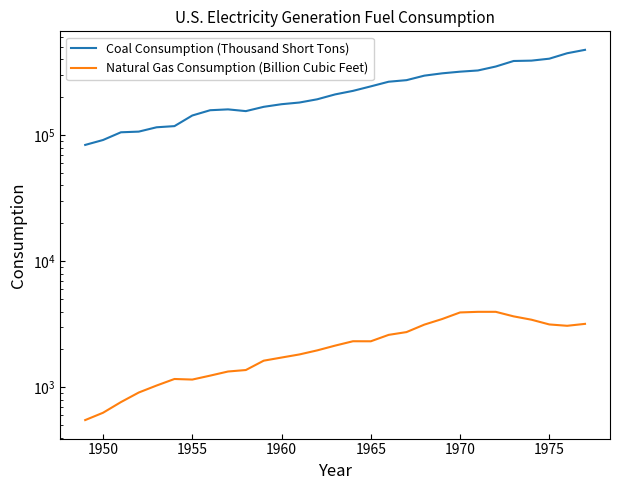

What are all the series names shown in the legend?

Coal Consumption (Thousand Short Tons), Natural Gas Consumption (Billion Cubic Feet)